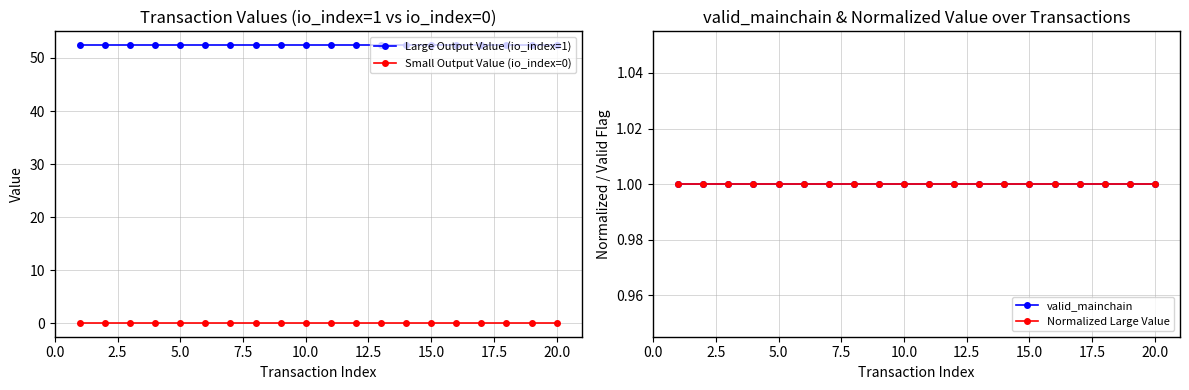

How many distinct data groups are displayed?

4